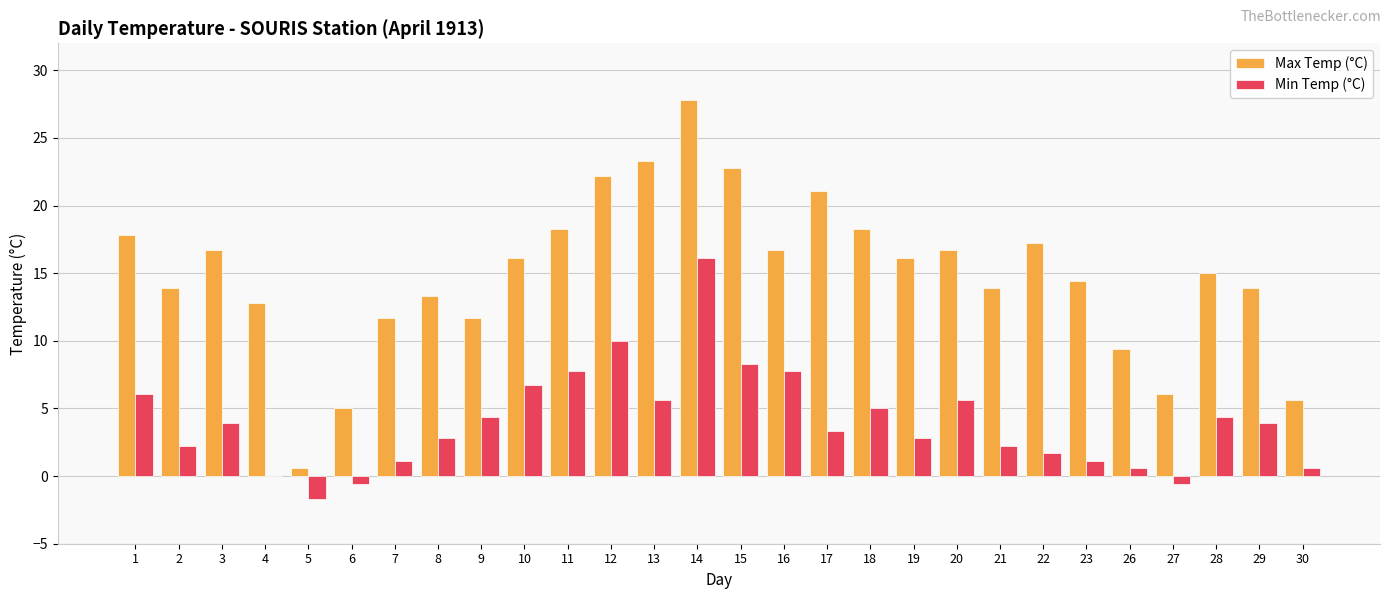

Reading left to right, extract all data points from this chart.

Max Temp (°C): 1=17.8	2=13.9	3=16.7	4=12.8	5=0.6	6=5.0	7=11.7	8=13.3	9=11.7	10=16.1	11=18.3	12=22.2	13=23.3	14=27.8	15=22.8	16=16.7	17=21.1	18=18.3	19=16.1	20=16.7	21=13.9	22=17.2	23=14.4	26=9.4	27=6.1	28=15.0	29=13.9	30=5.6
Min Temp (°C): 1=6.1	2=2.2	3=3.9	4=0.0	5=-1.7	6=-0.6	7=1.1	8=2.8	9=4.4	10=6.7	11=7.8	12=10.0	13=5.6	14=16.1	15=8.3	16=7.8	17=3.3	18=5.0	19=2.8	20=5.6	21=2.2	22=1.7	23=1.1	26=0.6	27=-0.6	28=4.4	29=3.9	30=0.6